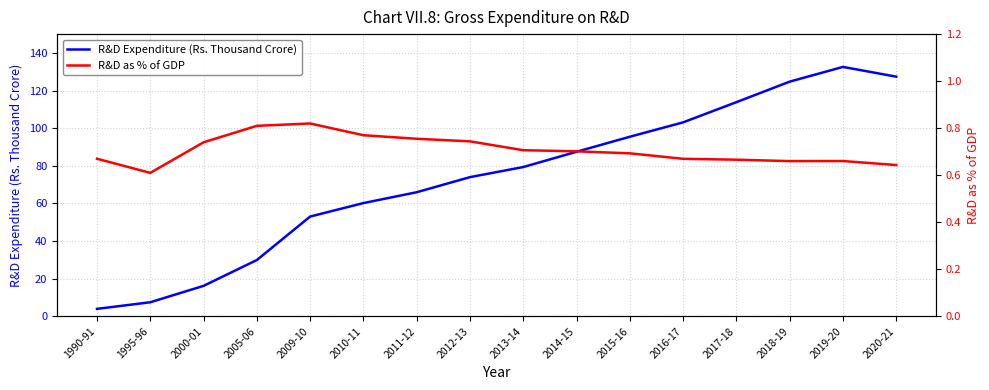

What is the difference between the maximum and minimum values in the R&D Expenditure (Rs. Thousand Crore) series?

128.6